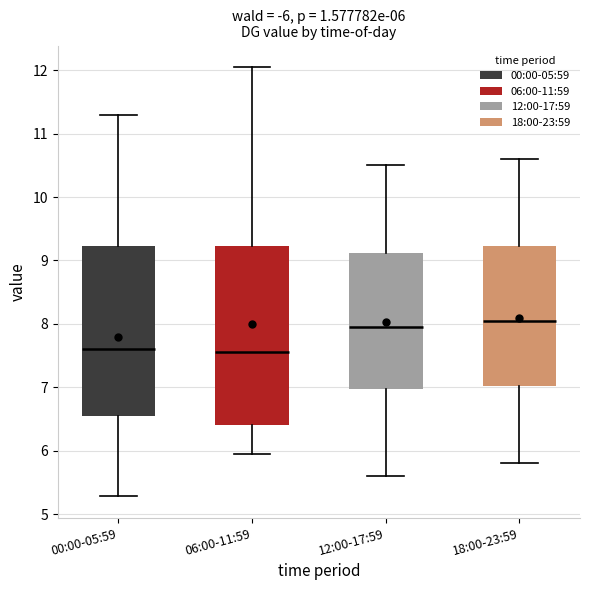

Which box's median line is the highest?

18:00-23:59